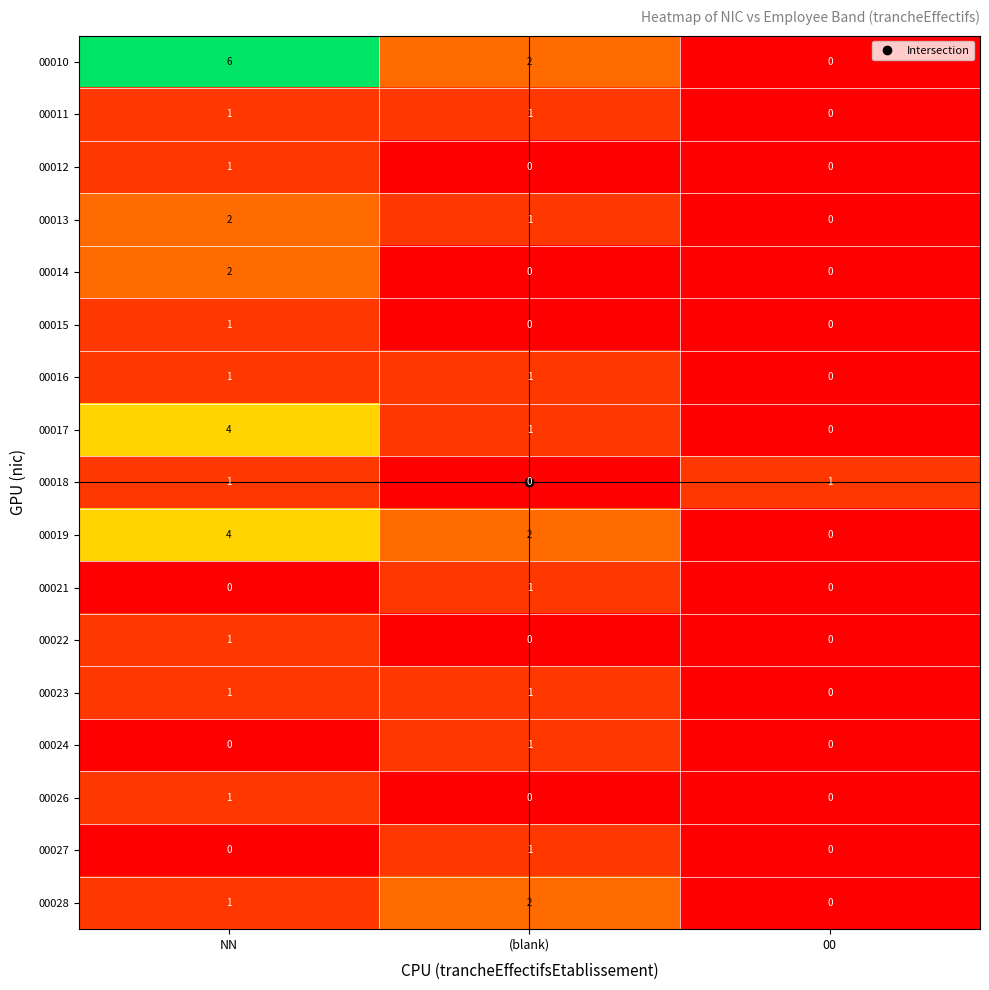

Count the 00019 values in the range 0 to 4.

3